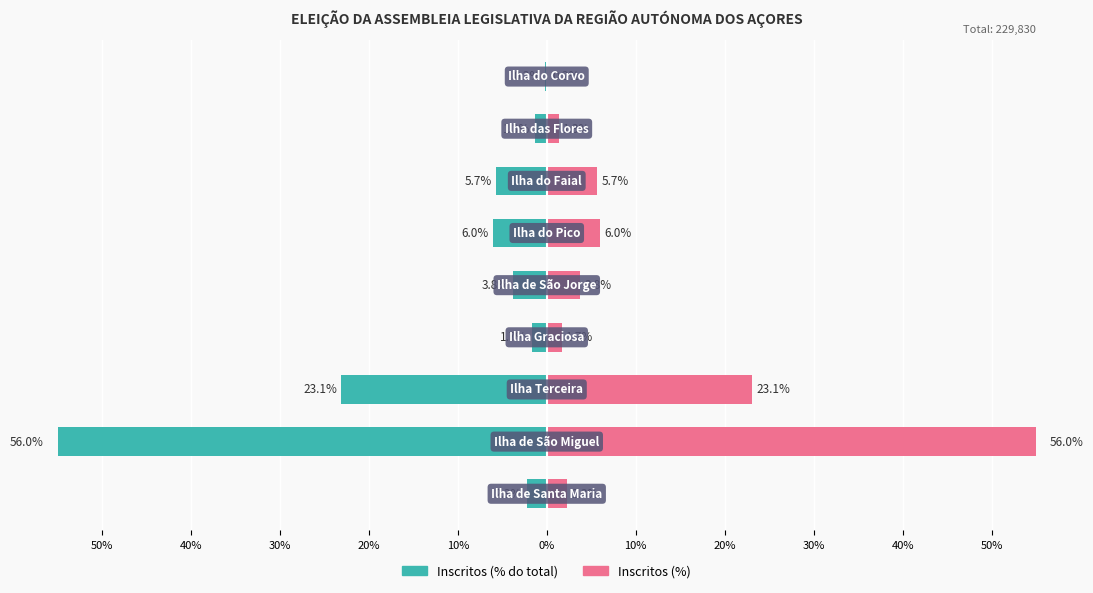

The value of Inscritos (% do total) at 30% is -0.2. True or false?

True